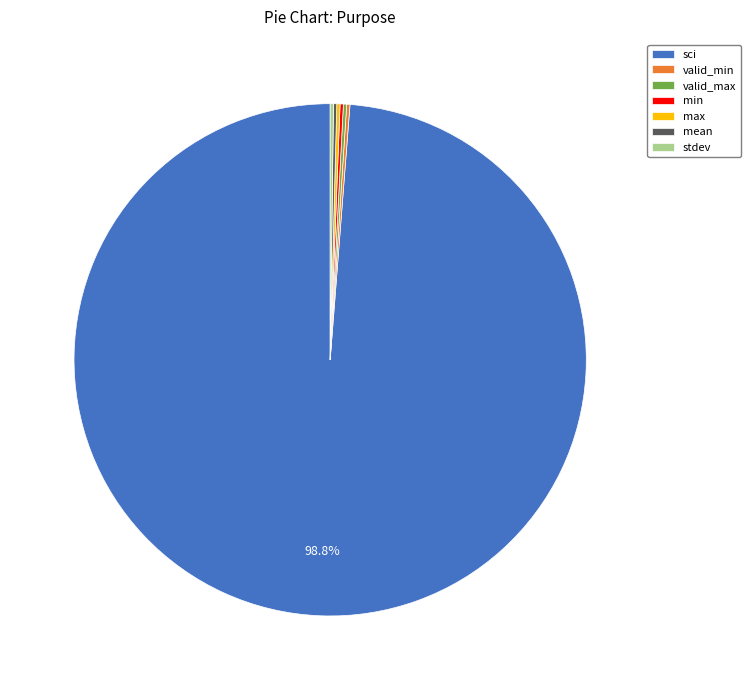

Does any single category account for the majority?

Yes